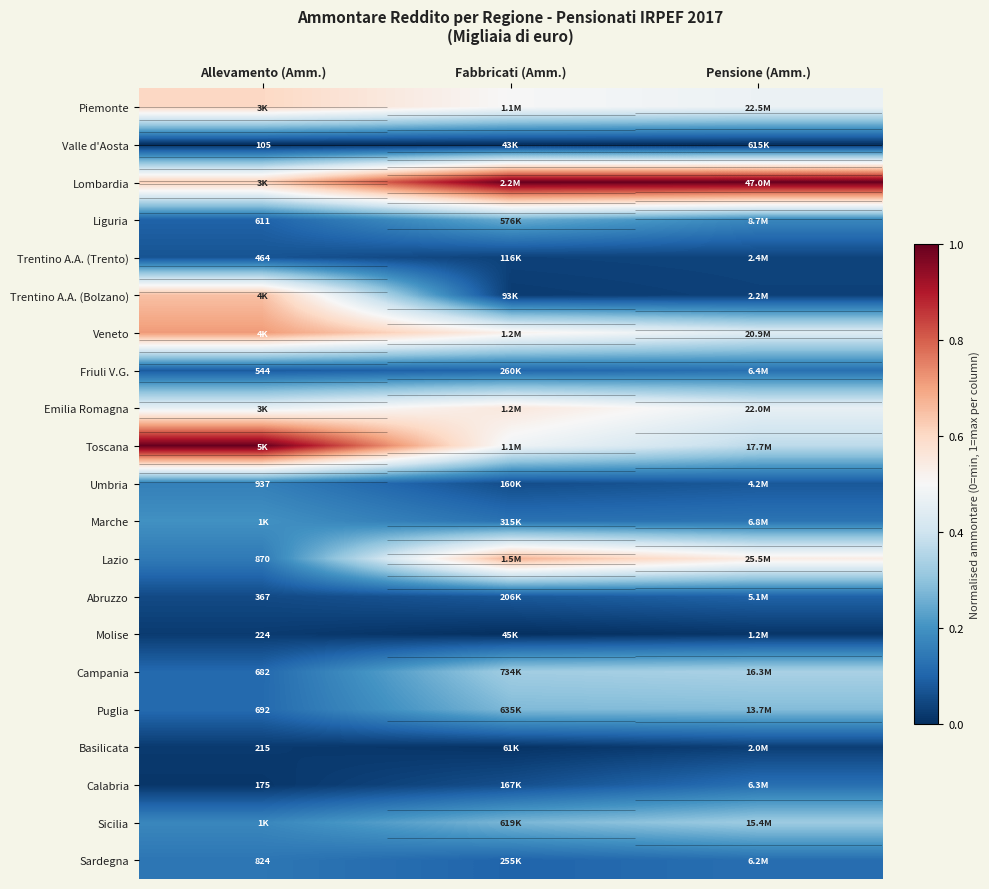

Which series changed the most between Allevamento (Amm.) and Pensione (Amm.)?

Toscana